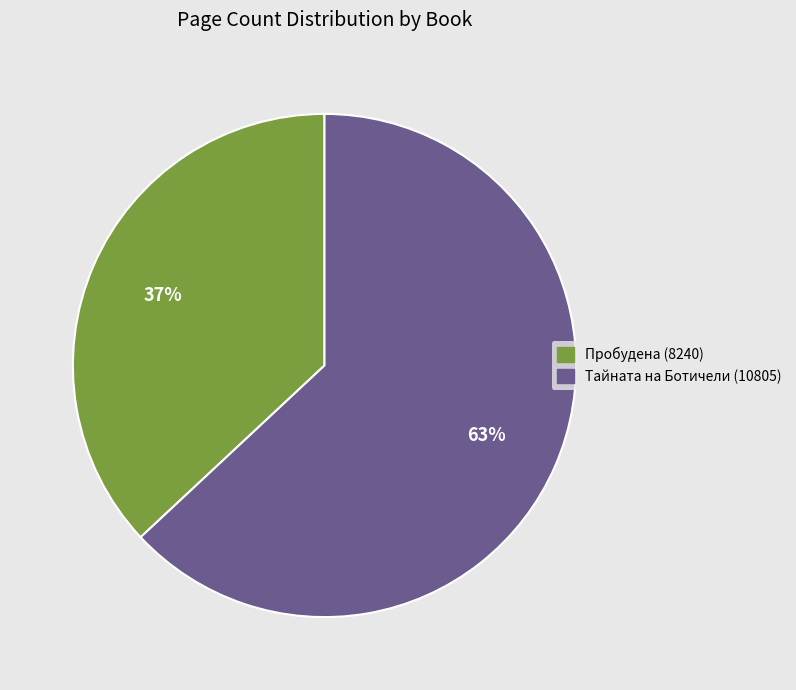

Does any single category account for the majority?

Yes